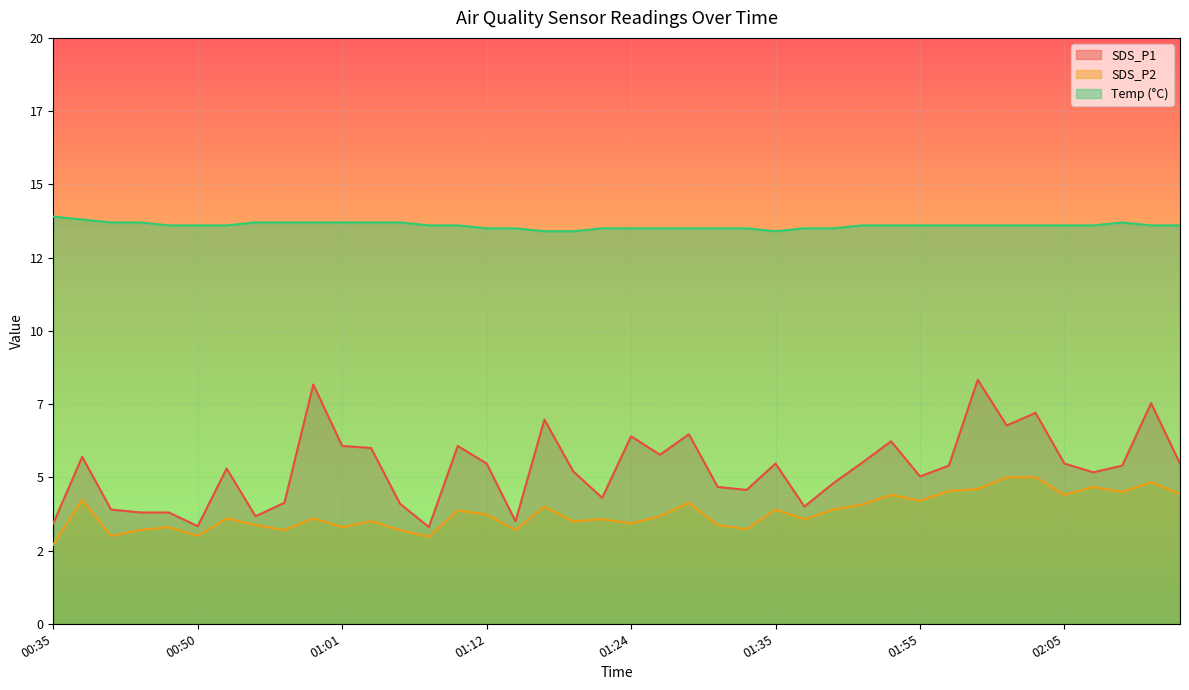

At how many categories does at least one series exceed 3?

40